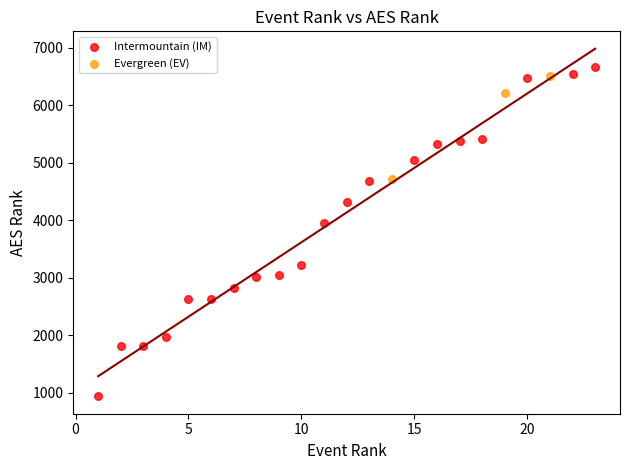

Which series has the widest spread of Y values?

Intermountain (IM)